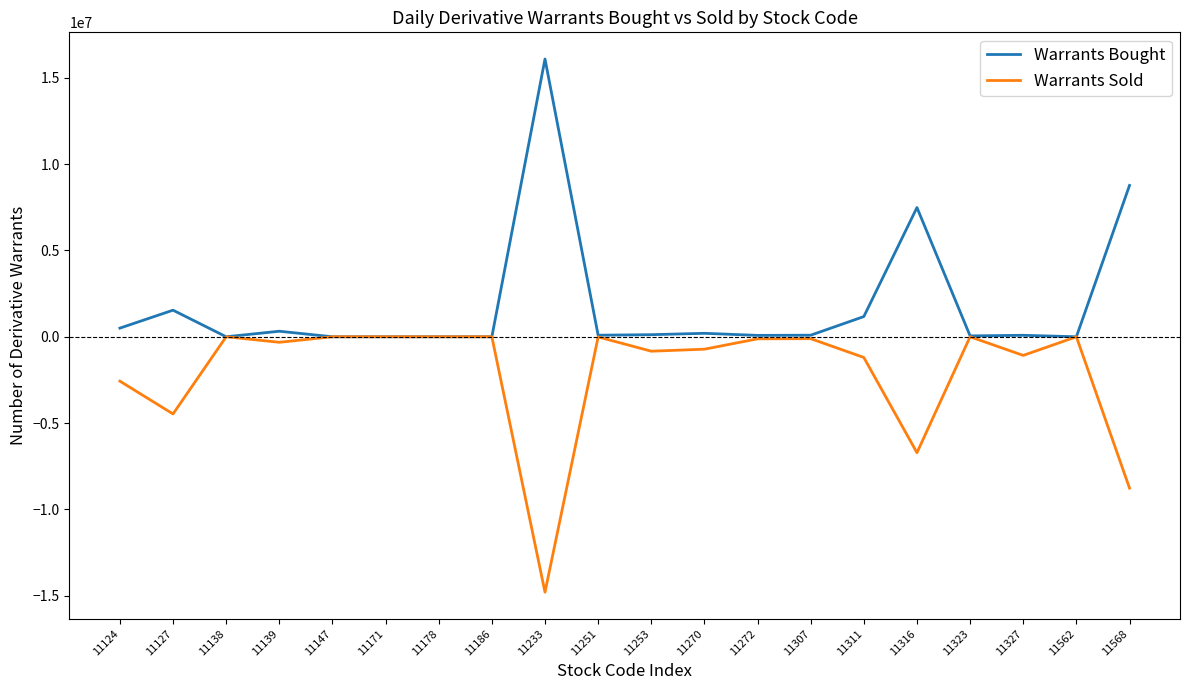

What is the smallest value displayed?

-14792000